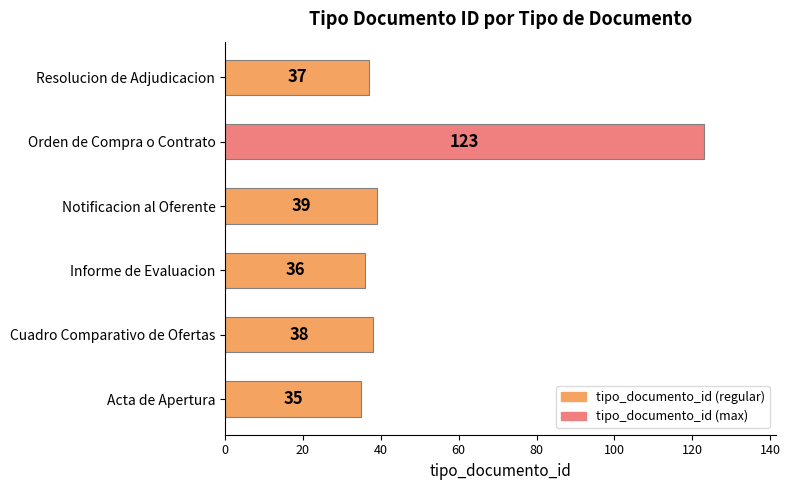

What is the minimum value shown in the chart?

35